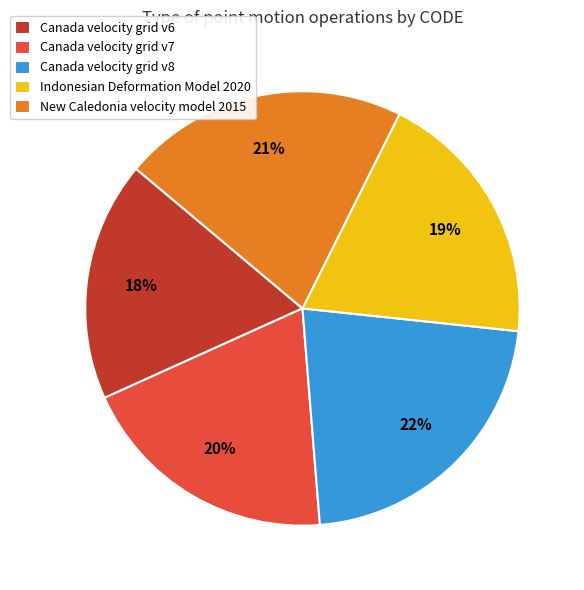

How many slices are in this pie chart?

5